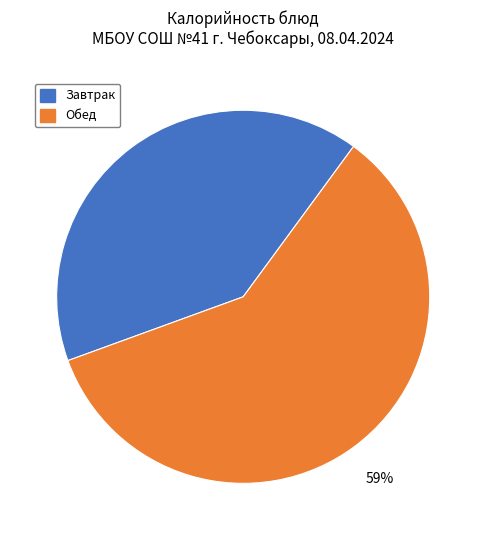

Which slice is the largest?

Обед